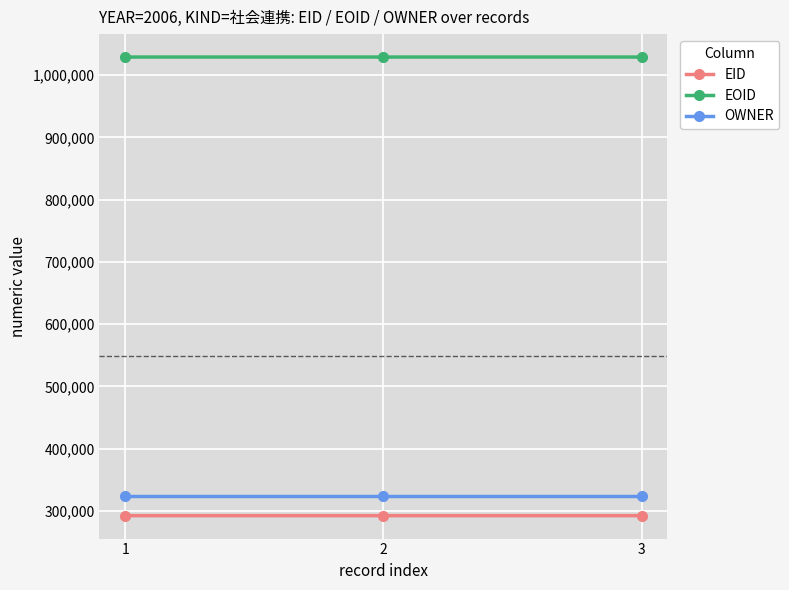

Rank the series by their maximum value, from highest to lowest.

EOID, OWNER, EID